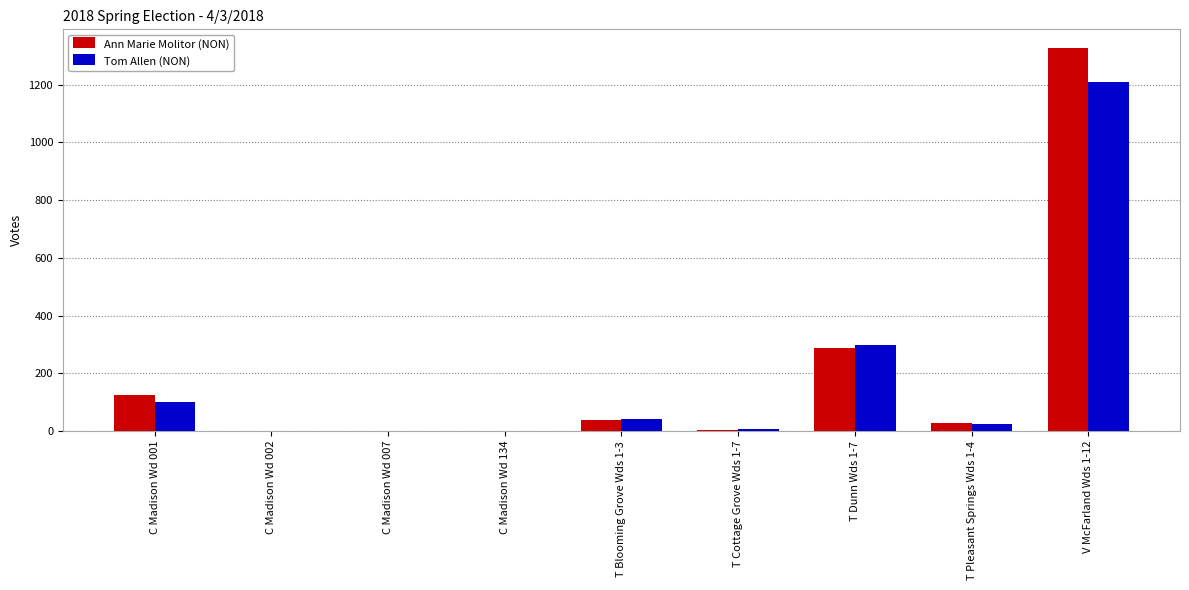

What is the sum of the Ann Marie Molitor (NON) values at T Blooming Grove Wds 1-3 and C Madison Wd 002?

40